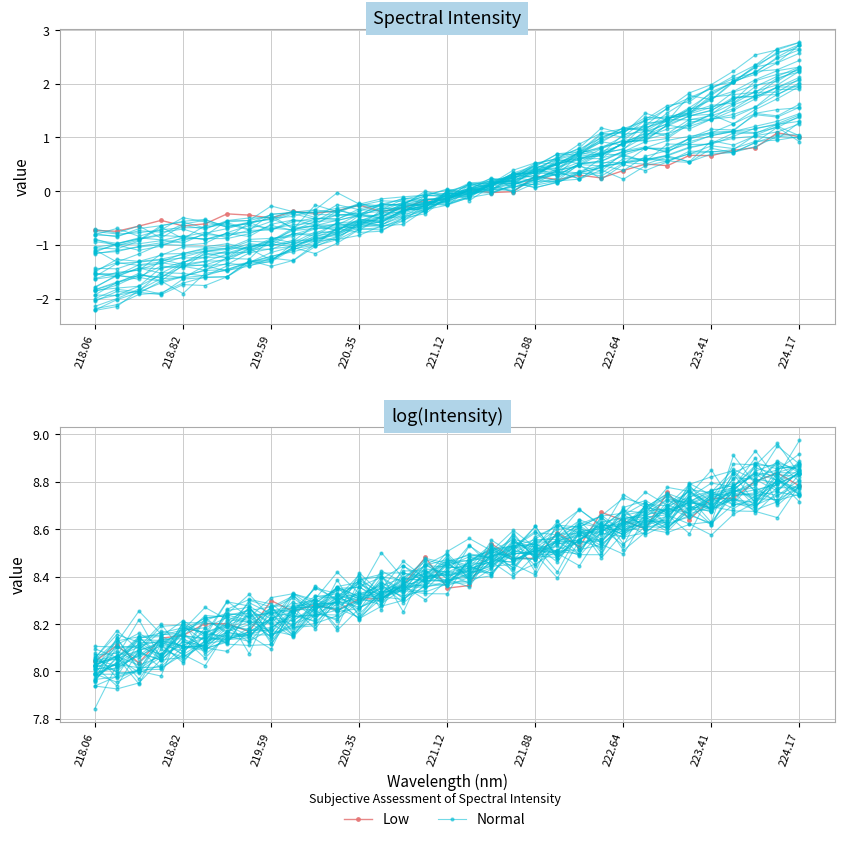

What is the value of the Low point at the 25th from the left?

8.6